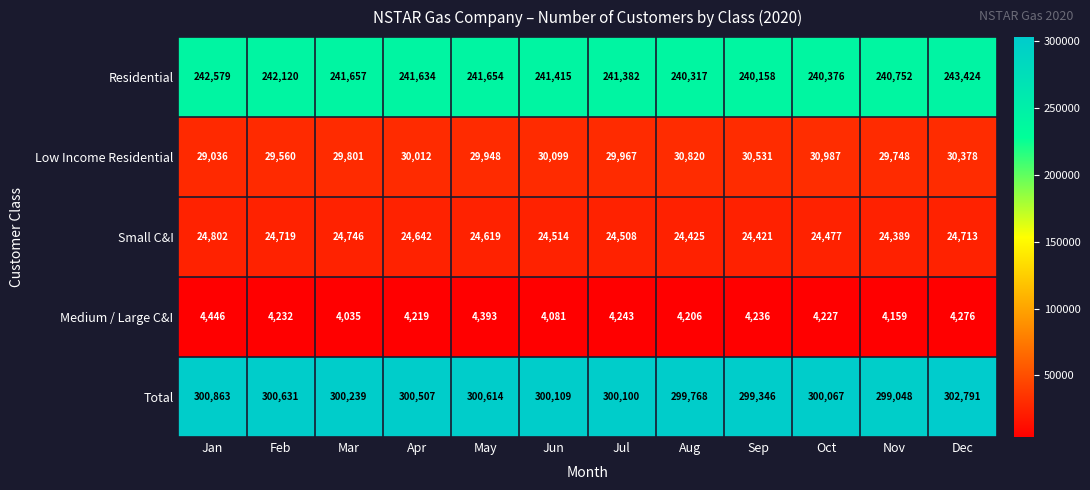

At how many categories does at least one series exceed 269842?

12